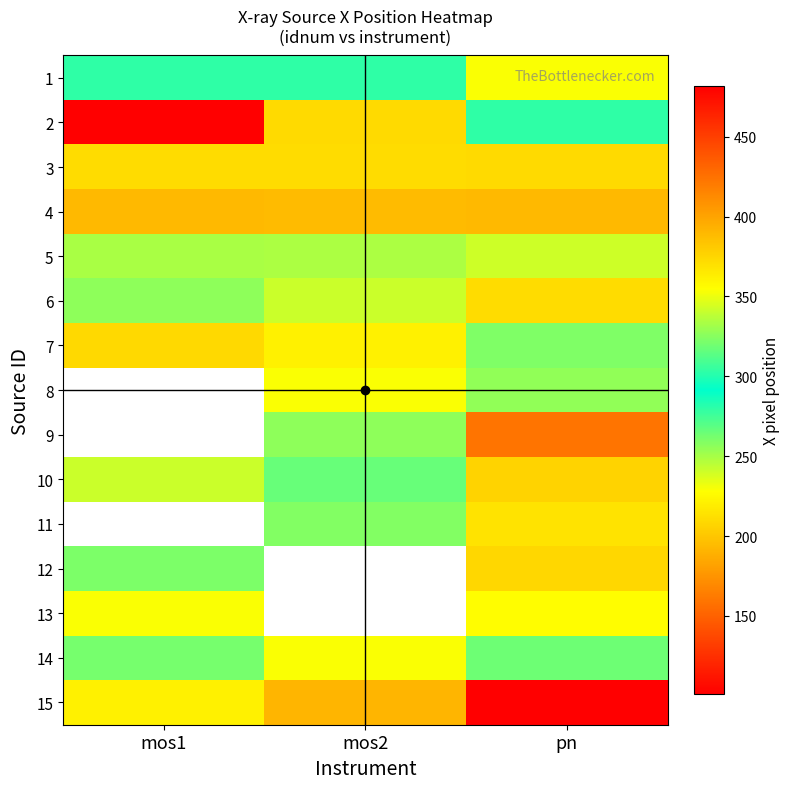

At which category is the sum across all series the highest?

pn